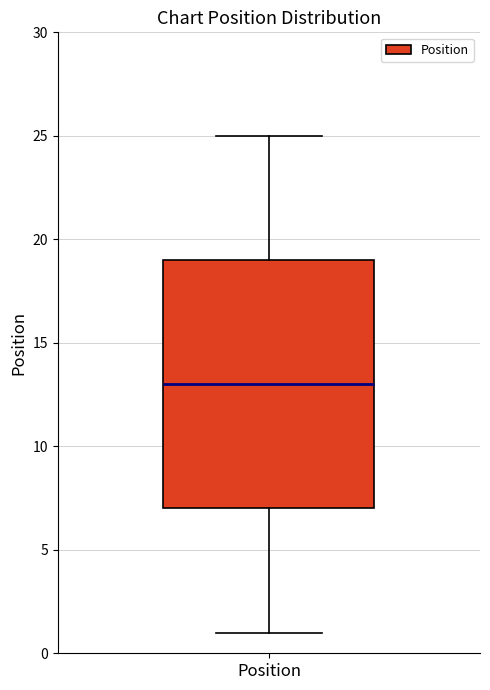

Read this box plot against the y-axis: the position of the median line, the range covered by the box, and the ends of both whiskers. The values are not printed on the chart, so give them approximately, as read against the axis.

median 13, box 7 to 19, whiskers 1 to 25